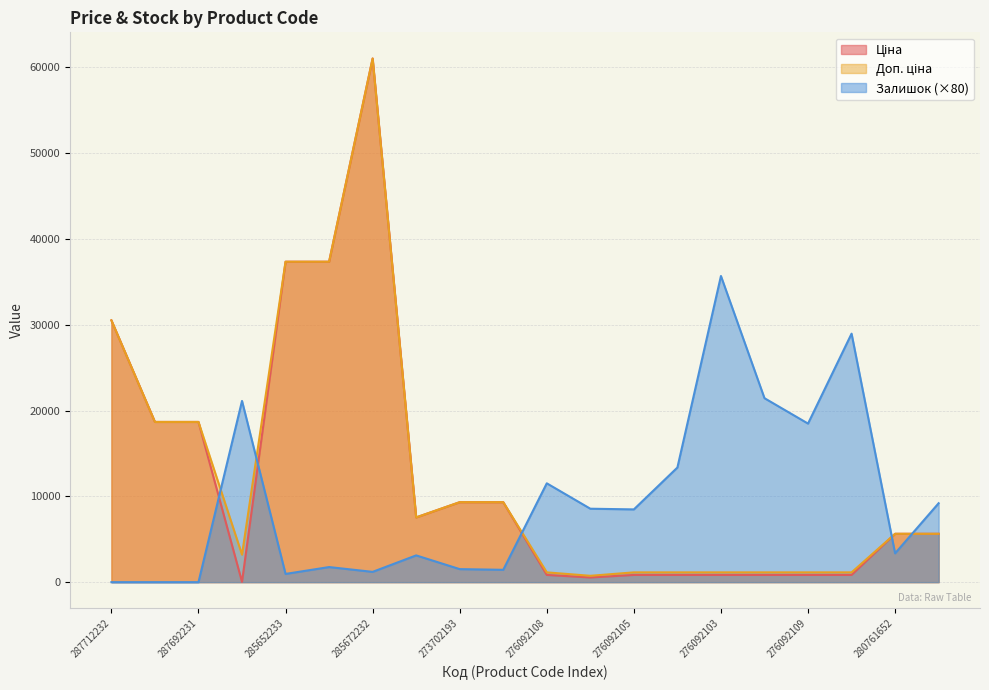

Reading right to left, list all the values displayed in this chart.

Ціна: 5636.0	5636.0	842.8	842.8	842.8	842.8	842.8	842.8	547.8	842.8	9321.4	9321.4	7545.9	61024.7	37343.0	37343.0	32.0	18671.5	18671.5	30512.3
Доп. ціна: 5636.0	5636.0	1142.1	1142.1	1142.1	1142.1	1142.1	1142.1	742.0	1142.1	9321.4	9321.4	7545.9	61024.7	37343.0	37343.0	3205.0	18671.5	18671.5	30512.3
Залишок: 9200.0	3360.0	28960.0	18480.0	21440.0	35680.0	13360.0	8480.0	8560.0	11520.0	1440.0	1520.0	3120.0	1200.0	1760.0	960.0	21120.0	0.0	0.0	0.0